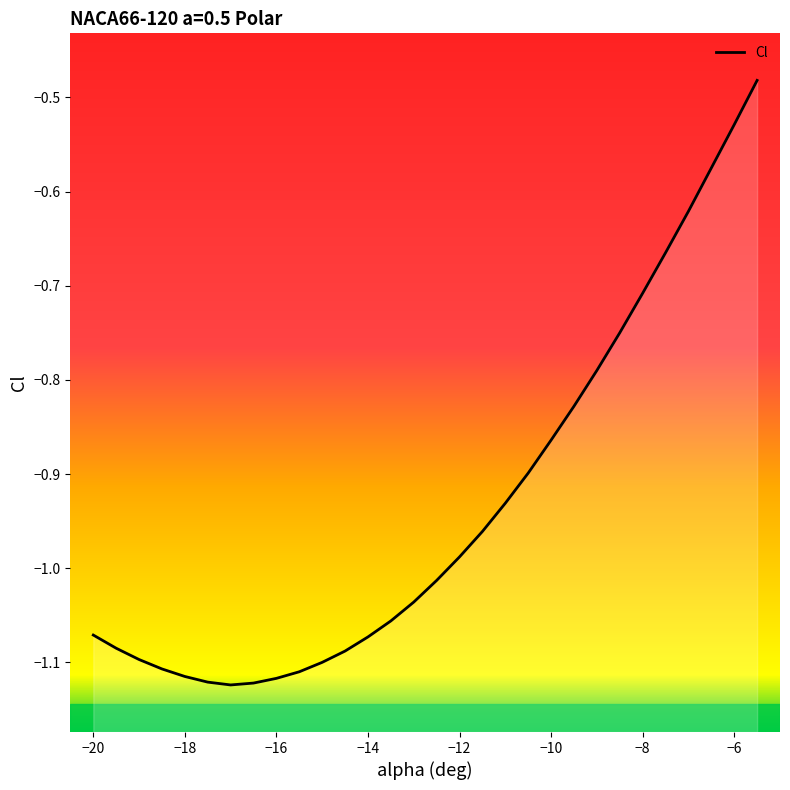

Reading left to right, extract all data points from this chart.

-20=-1.1	-19.5=-1.1	-19=-1.1	-18.5=-1.1	-18=-1.1	-17.5=-1.1	-17=-1.1	-16.5=-1.1	-16=-1.1	-15.5=-1.1	-15=-1.1	-14.5=-1.1	-14=-1.1	-13.5=-1.1	-13=-1.0	-12.5=-1.0	-12=-1.0	-11.5=-1.0	-11=-0.9	-10.5=-0.9	-10=-0.9	-9.5=-0.8	-9=-0.8	-8.5=-0.8	-8=-0.7	-7.5=-0.7	-7=-0.6	-6.5=-0.6	-6=-0.5	-5.5=-0.5